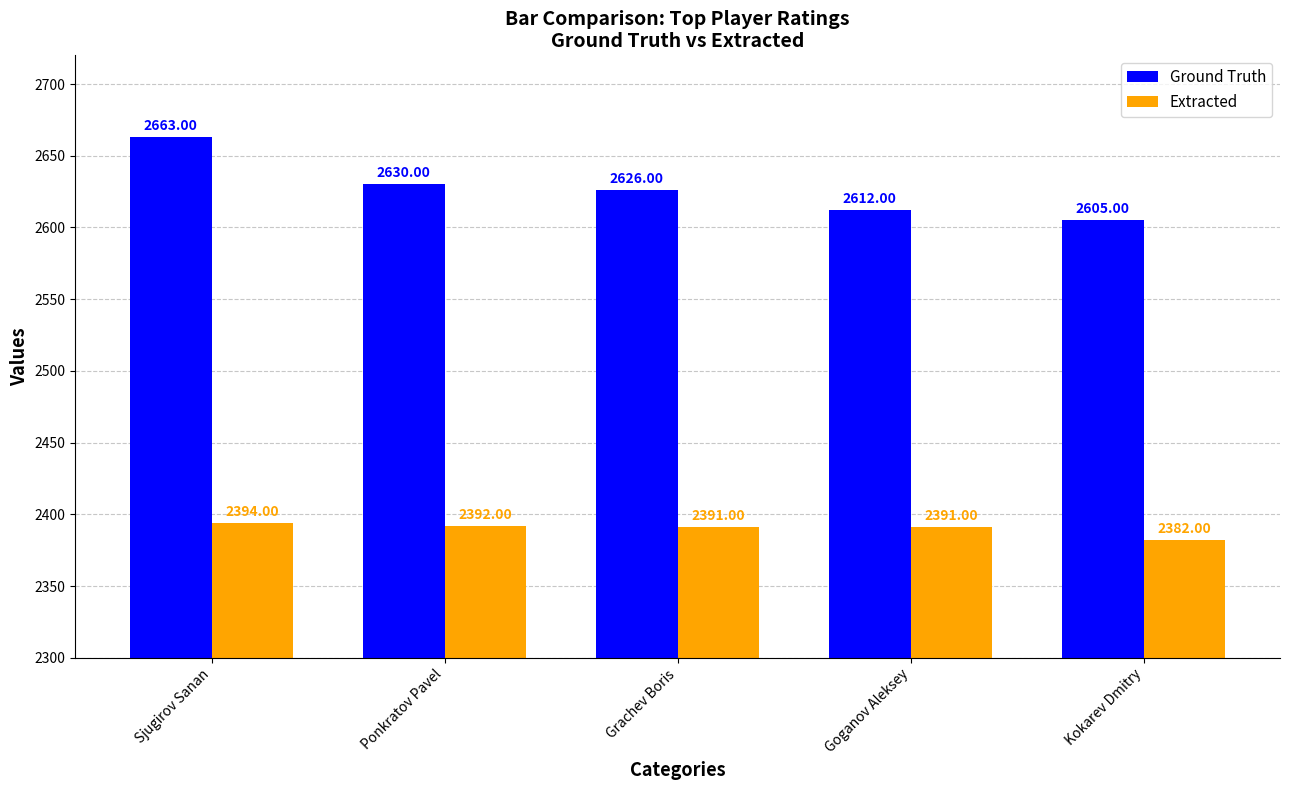

What is the label of the 5th bar from the right?

Sjugirov Sanan